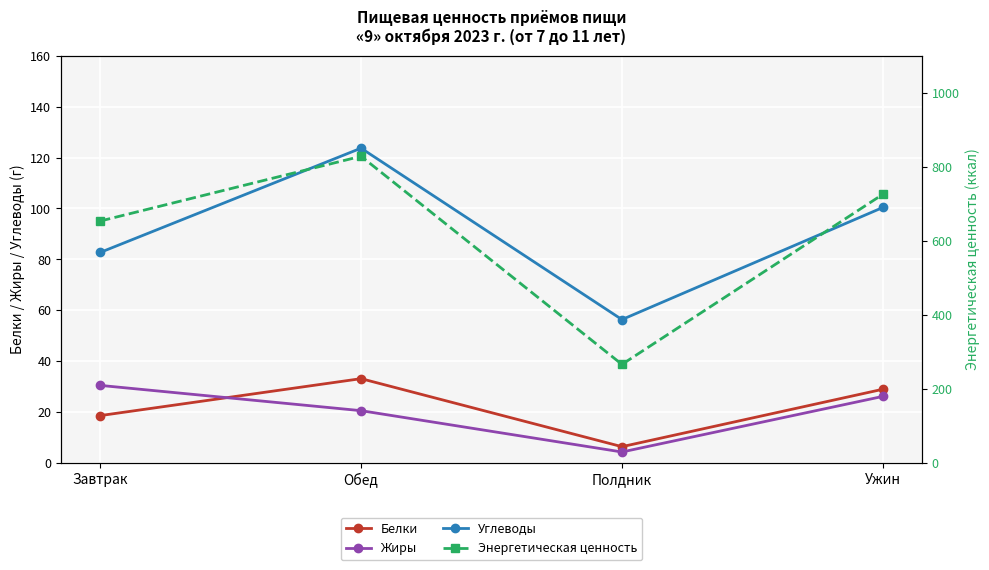

How many data points in Углеводы are above 100?

2